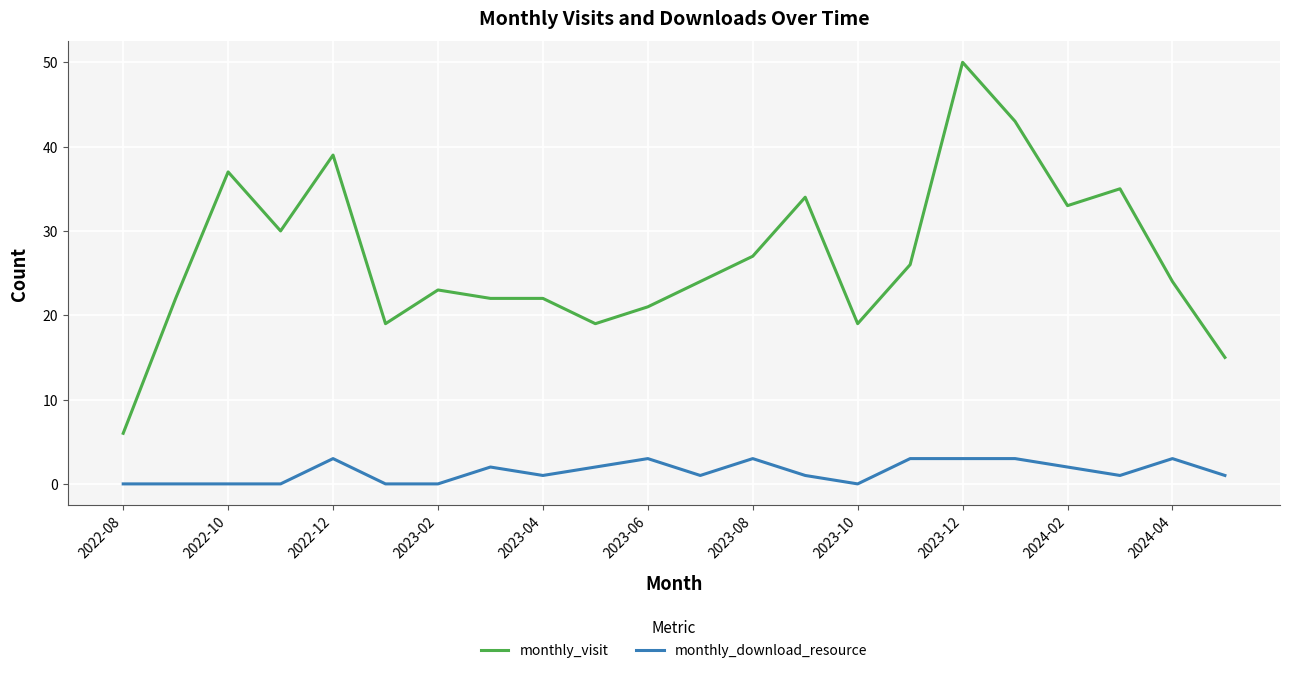

Does the chart display data point markers on the line(s)?

No